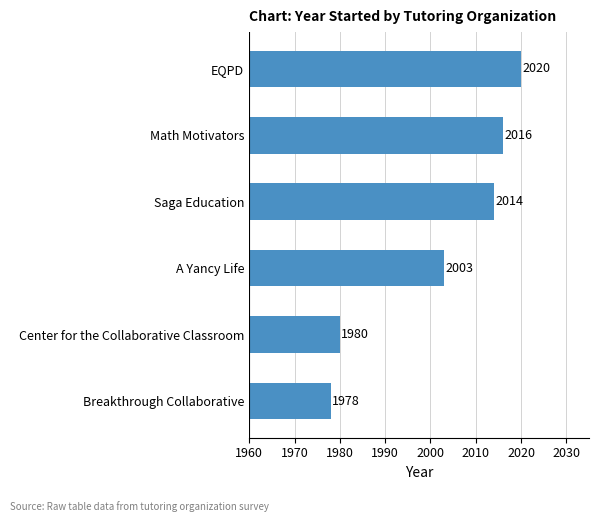

Reading bottom to top, extract all data points from this chart.

1978	1980	2003	2014	2016	2020